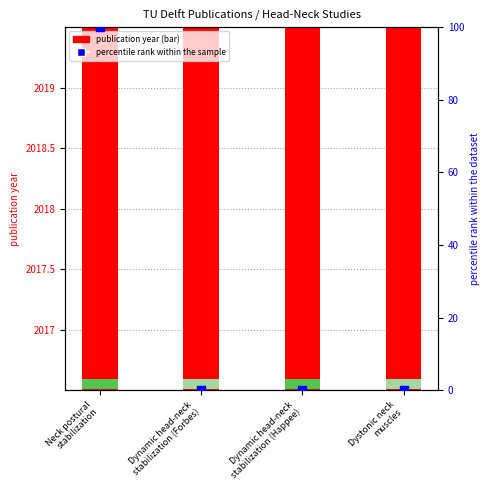

What is the ratio of the value at Dynamic head-neck
stabilization (Happee) to the value at Neck postural
stabilization?

1.0